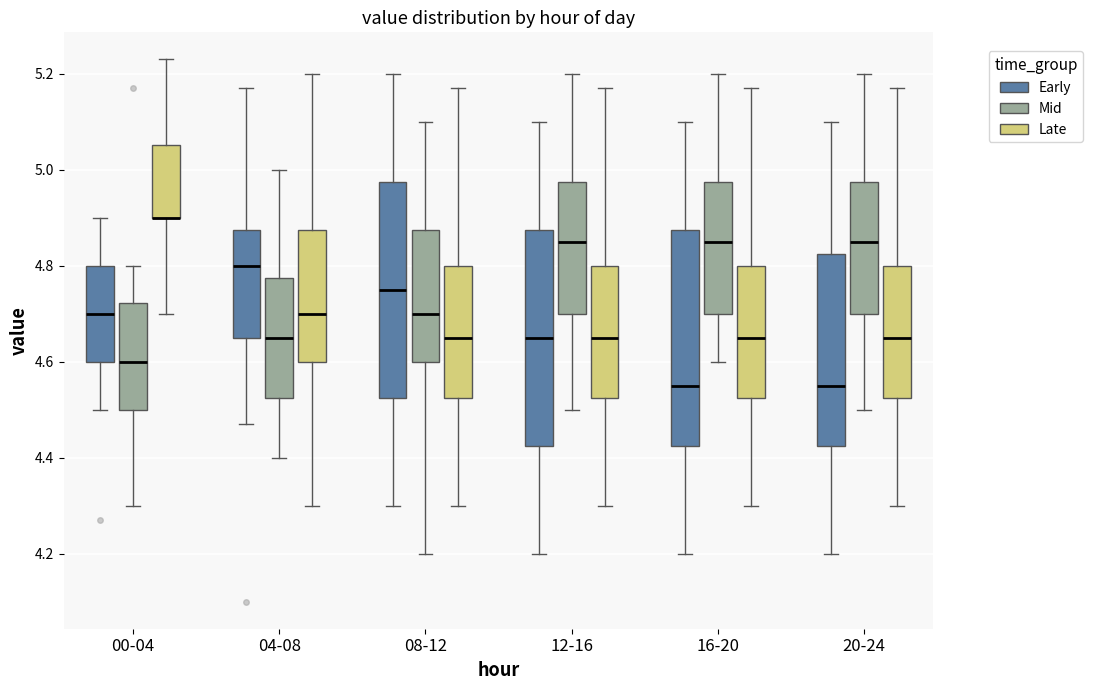

Where does the median line of the box for 16-20 (Late) sit on the y-axis? The values are not printed on the chart, so give them approximately, as read against the axis.

4.66